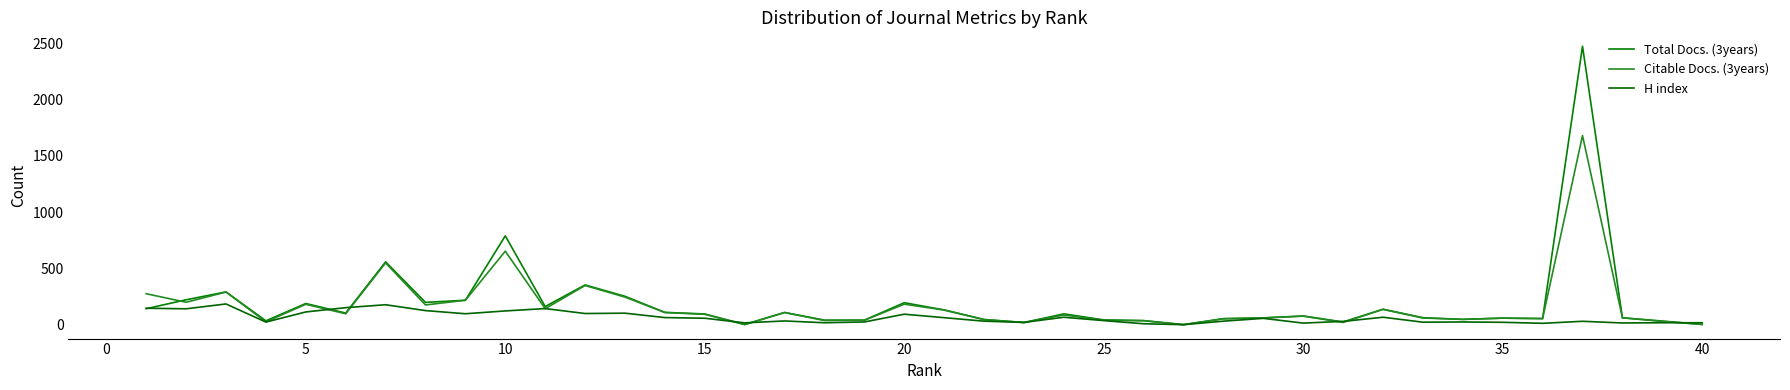

Is this an area chart (filled region under the line)?

No